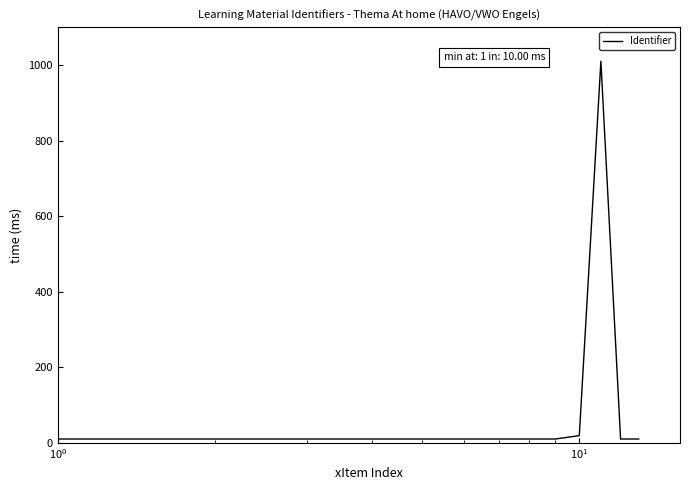

Does the chart have visible grid lines?

No